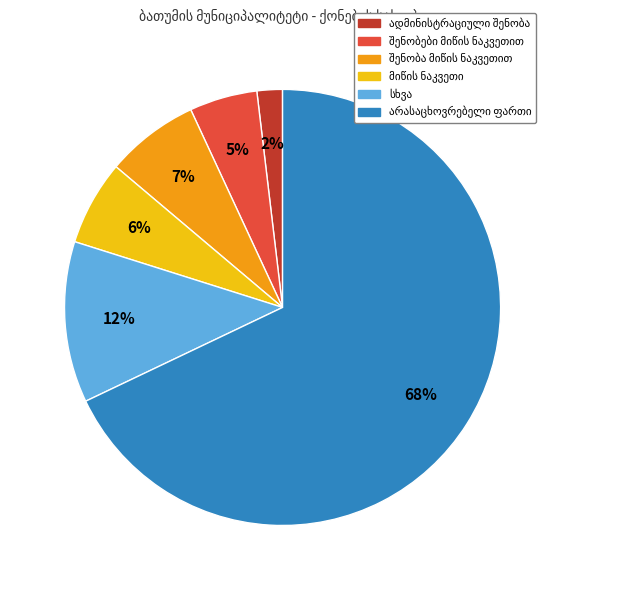

Count the number of slices in the pie.

6